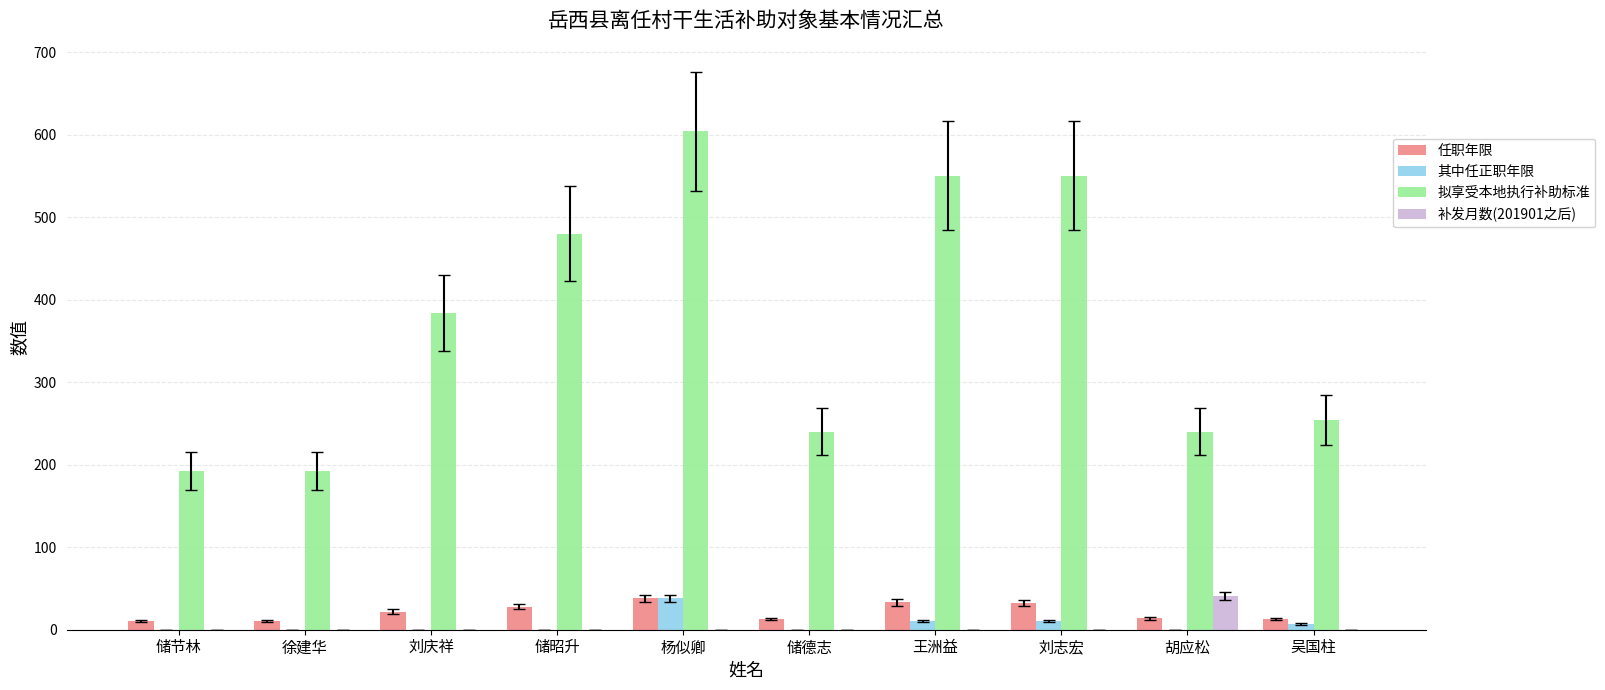

What is the total value across all series at 徐建华?

203